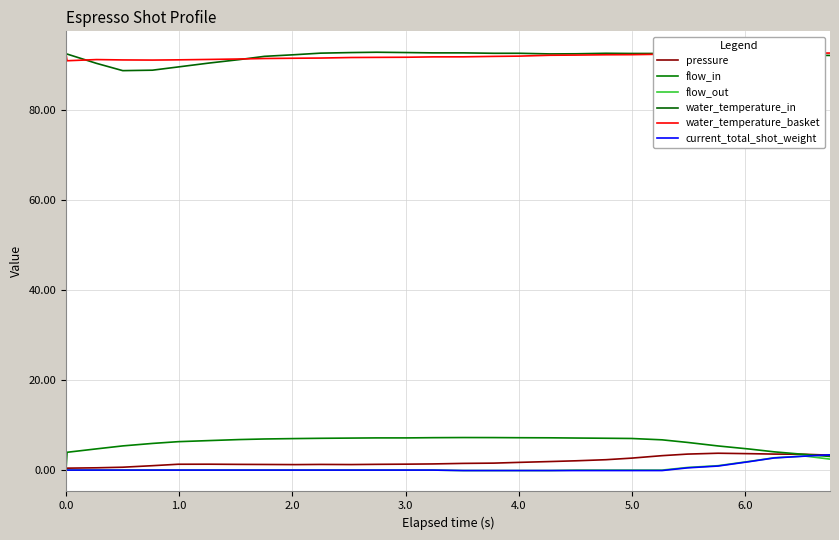

List the series in order of their peak value, lowest first.

flow_out, current_total_shot_weight, pressure, flow_in, water_temperature_basket, water_temperature_in